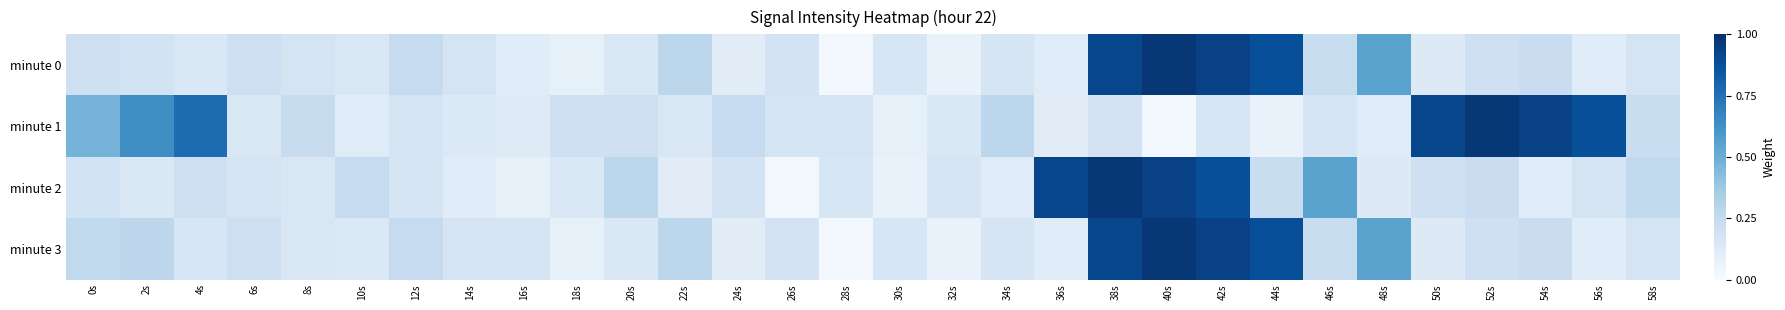

How many data points does each series have?

30